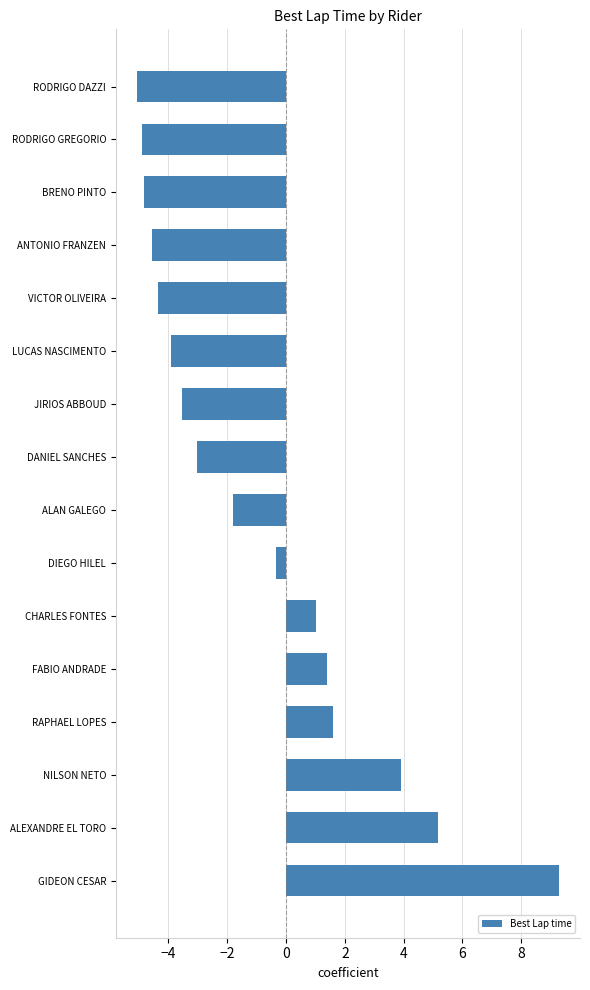

How many data points does each series have?

16